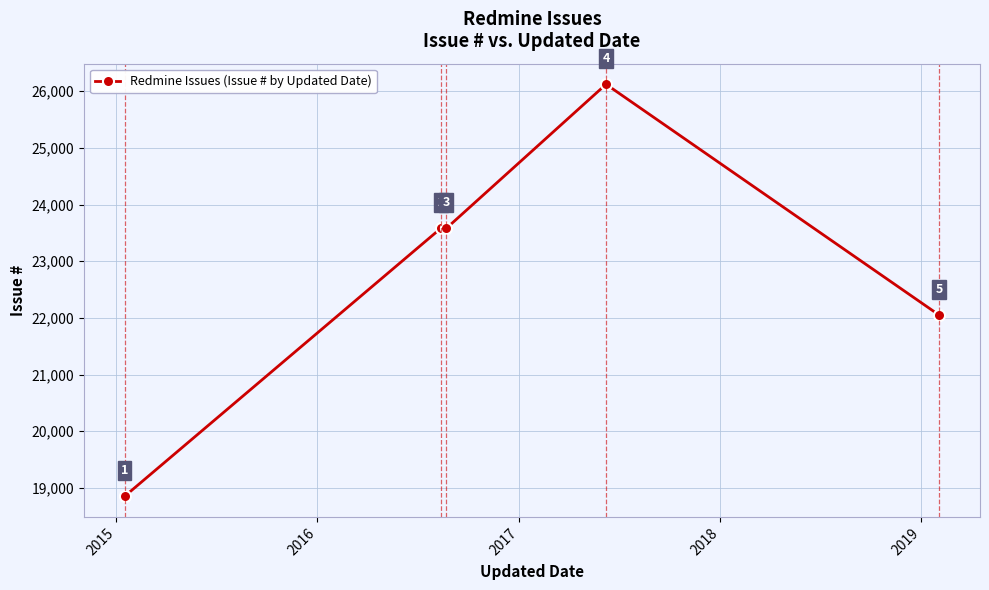

How many interior local valleys (lower than both neighbors) does the data have?

1